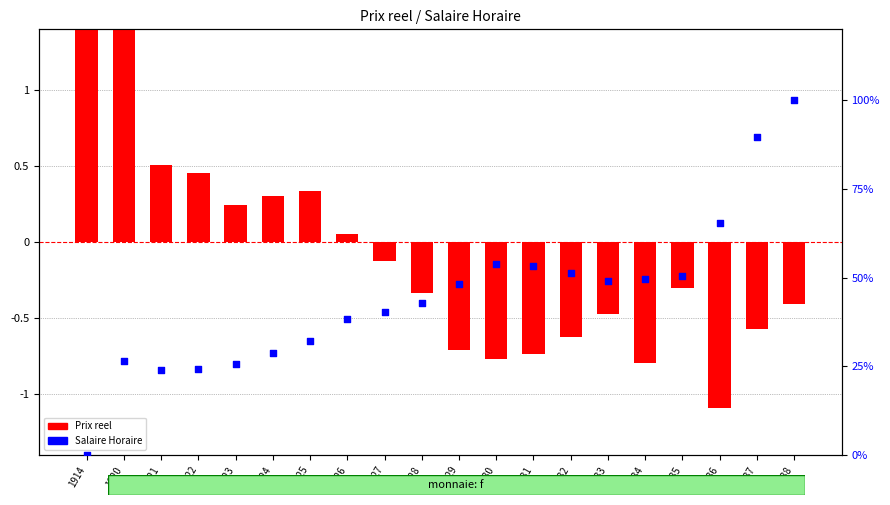

Is the value of Salaire Horaire (%) at 1927 greater than the value of Prix reel (normalized) at 1934?

Yes